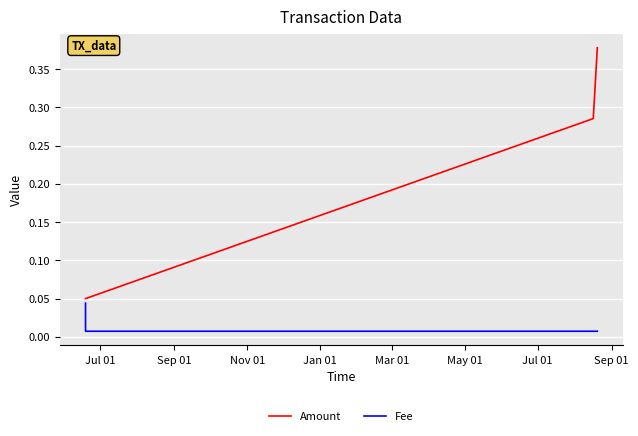

Count the Fee values in the range 0 to 1.

4